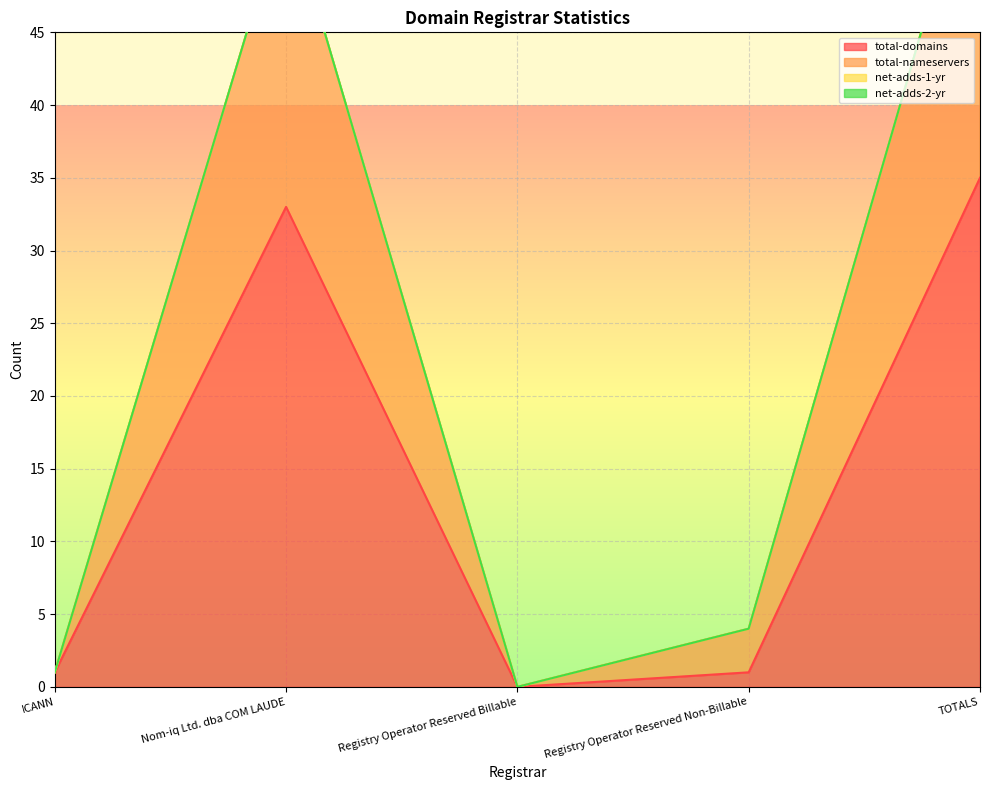

Reading left to right, extract all data points from this chart.

total-domains: ICANN=1	Nom-iq Ltd. dba COM LAUDE=33	Registry Operator Reserved Billable=0	Registry Operator Reserved Non-Billable=1	TOTALS=35
total-nameservers: ICANN=1	Nom-iq Ltd. dba COM LAUDE=54	Registry Operator Reserved Billable=0	Registry Operator Reserved Non-Billable=4	TOTALS=59